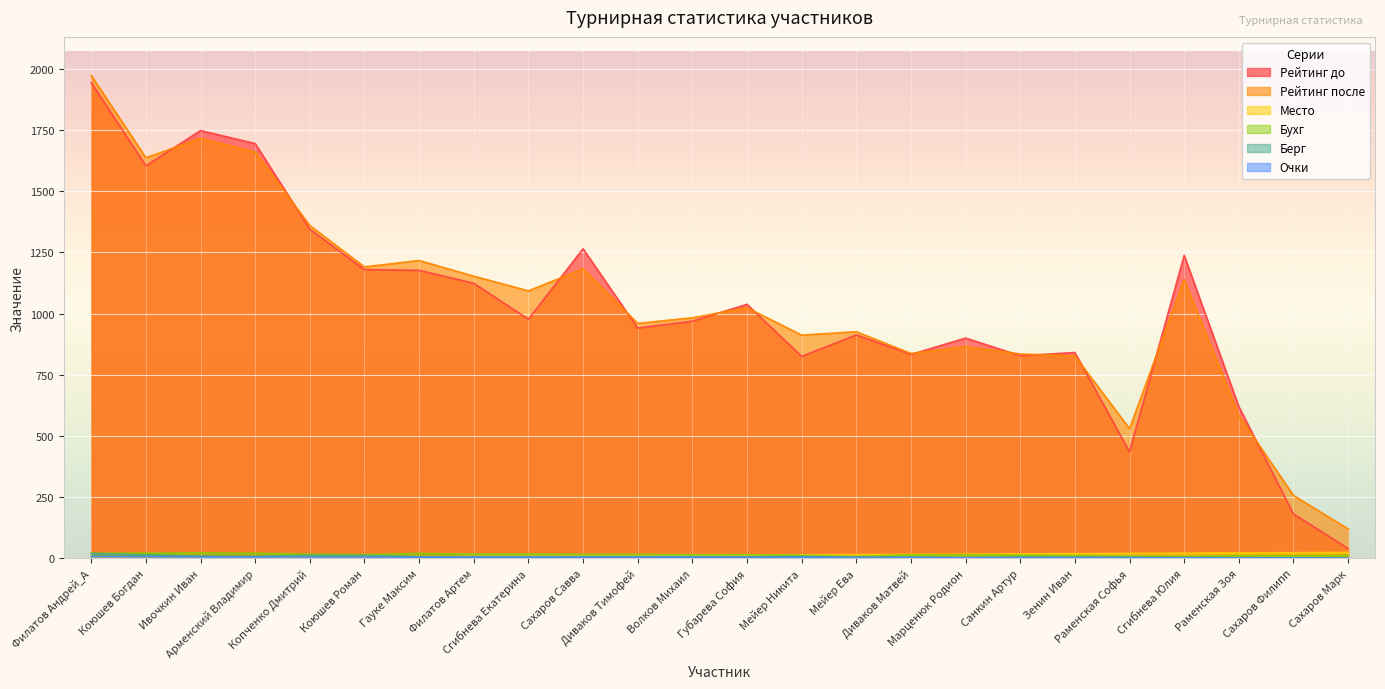

True or false: Бухг and Очки intersect in this chart.

False